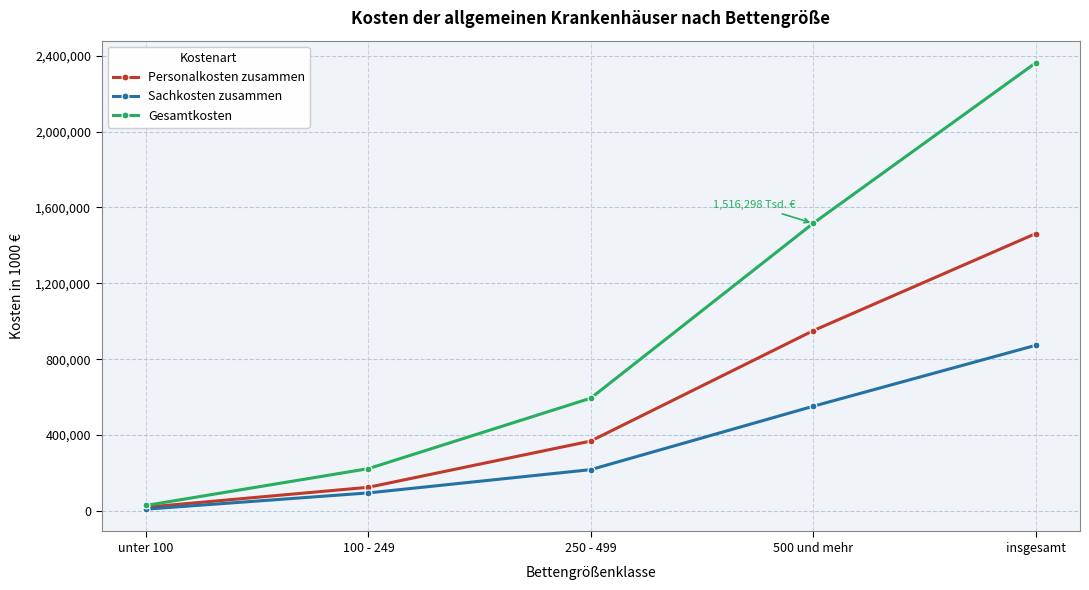

What is the label of the 1st point from the left?

unter 100